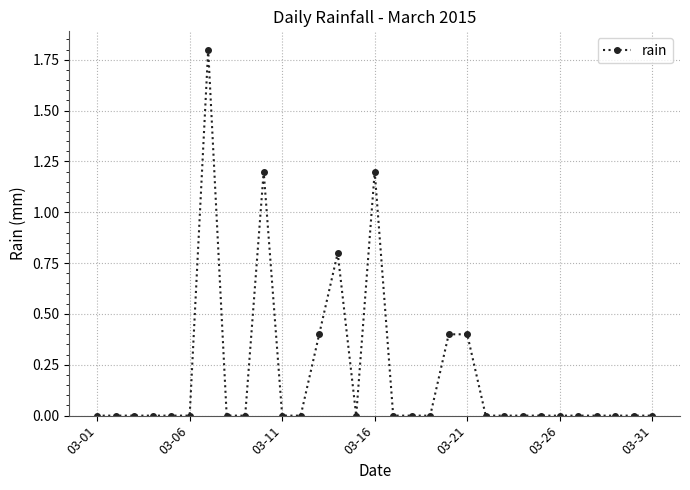

What is the difference between the second highest and second lowest values?

1.2